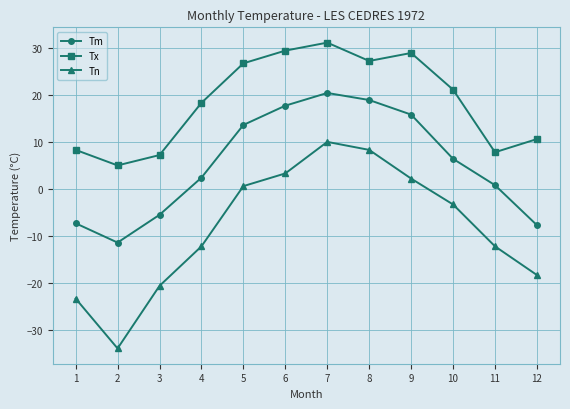

What is the difference between the maximum and minimum values in the Tm series?

31.8